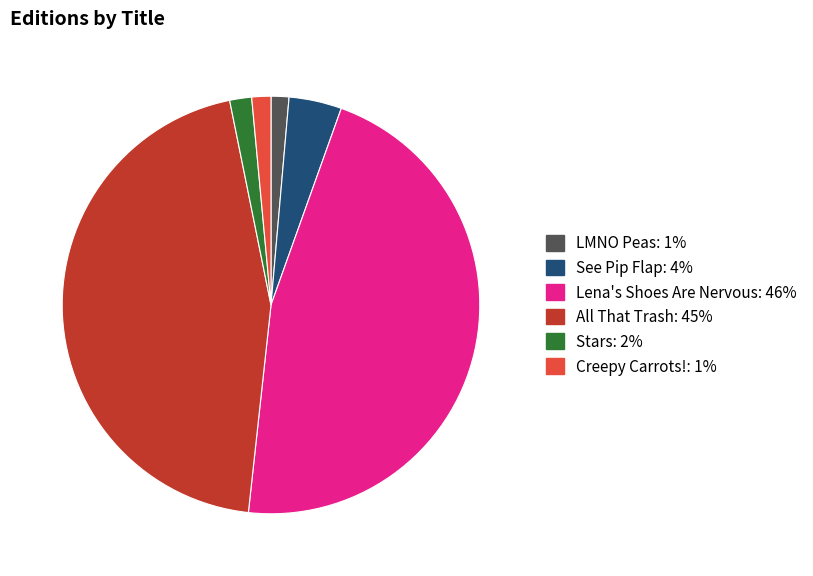

Does any single category account for the majority?

No